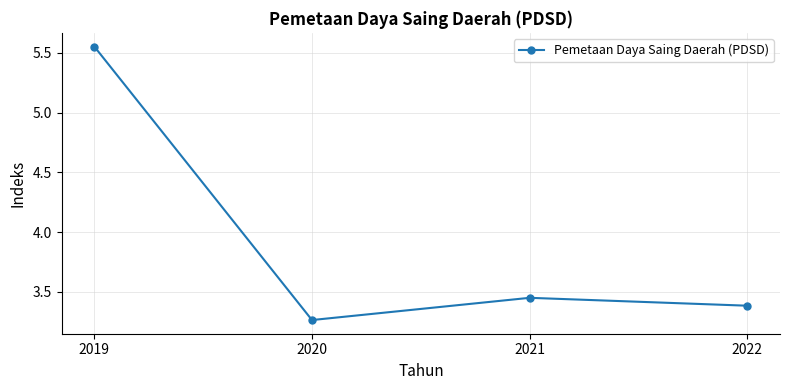

What is the change in value from 2019 to 2022?

-2.2